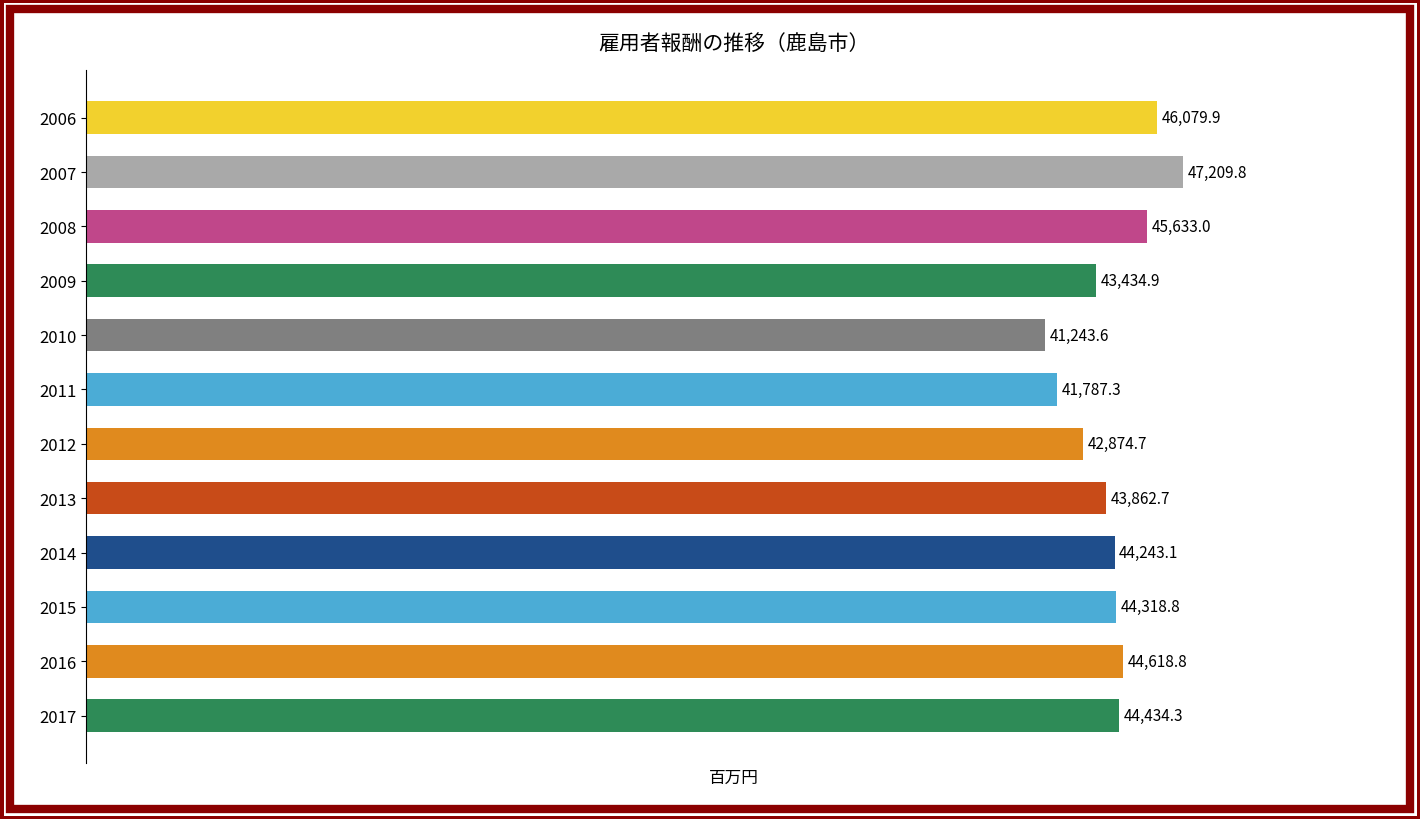

Rank the categories by value from lowest to highest.

2010, 2011, 2012, 2009, 2013, 2014, 2015, 2017, 2016, 2008, 2006, 2007